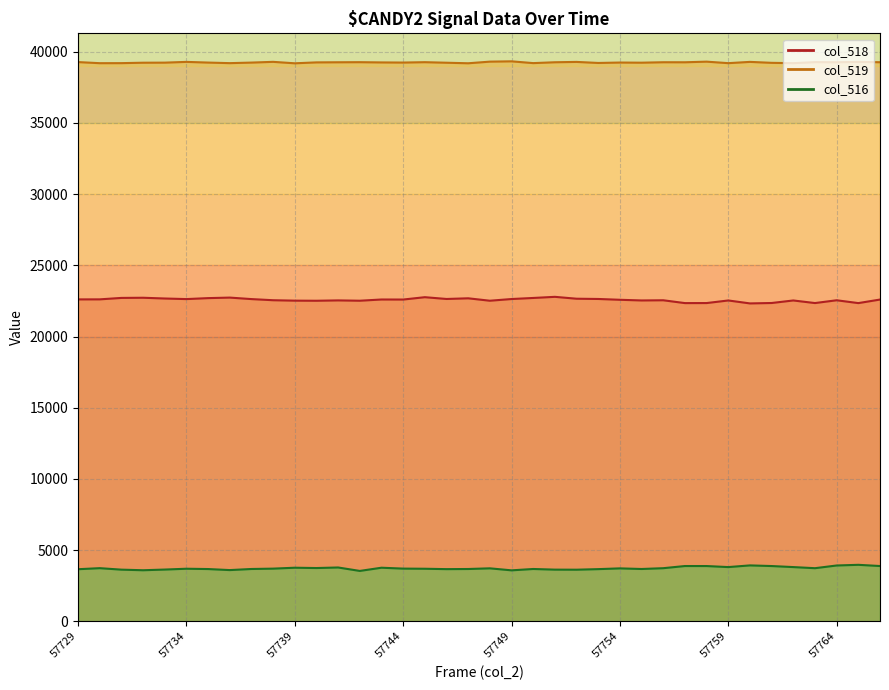

Is it true that col_519 equals 39232 at 57755?

True